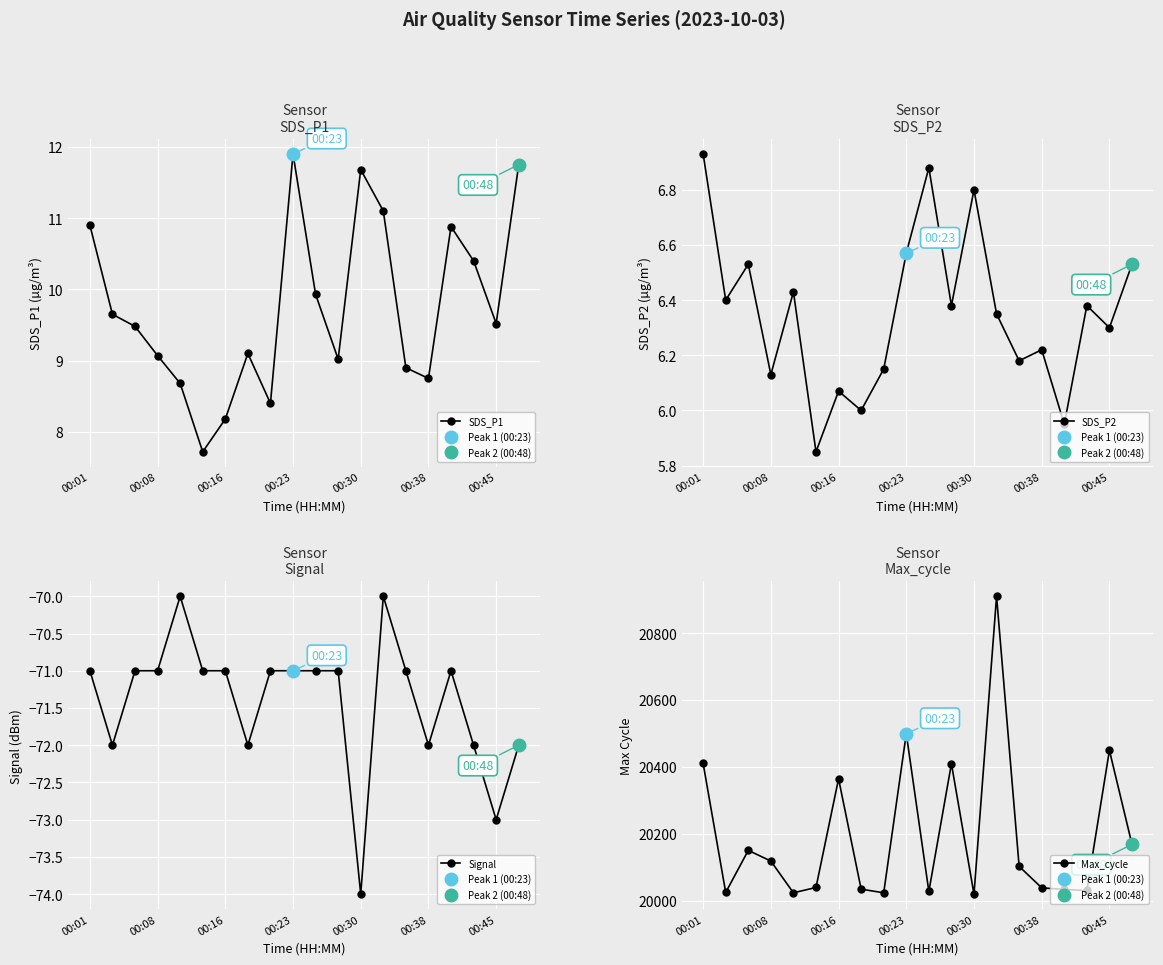

Count the number of data series in this chart.

4